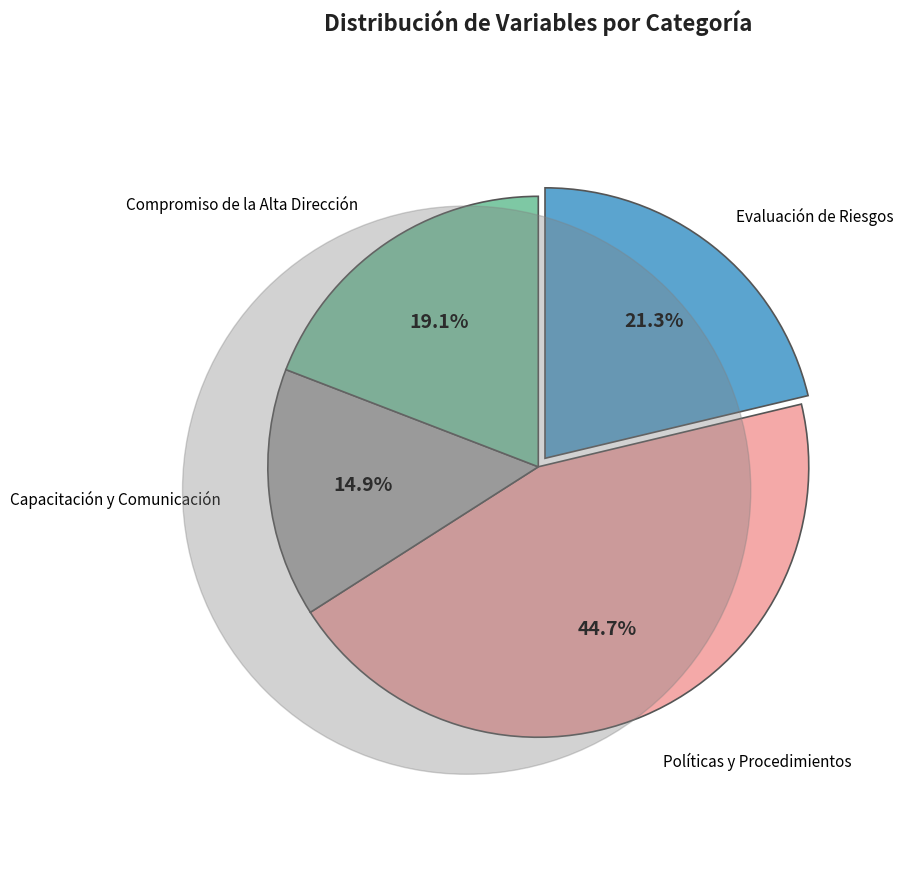

Is there a majority slice in this chart?

No